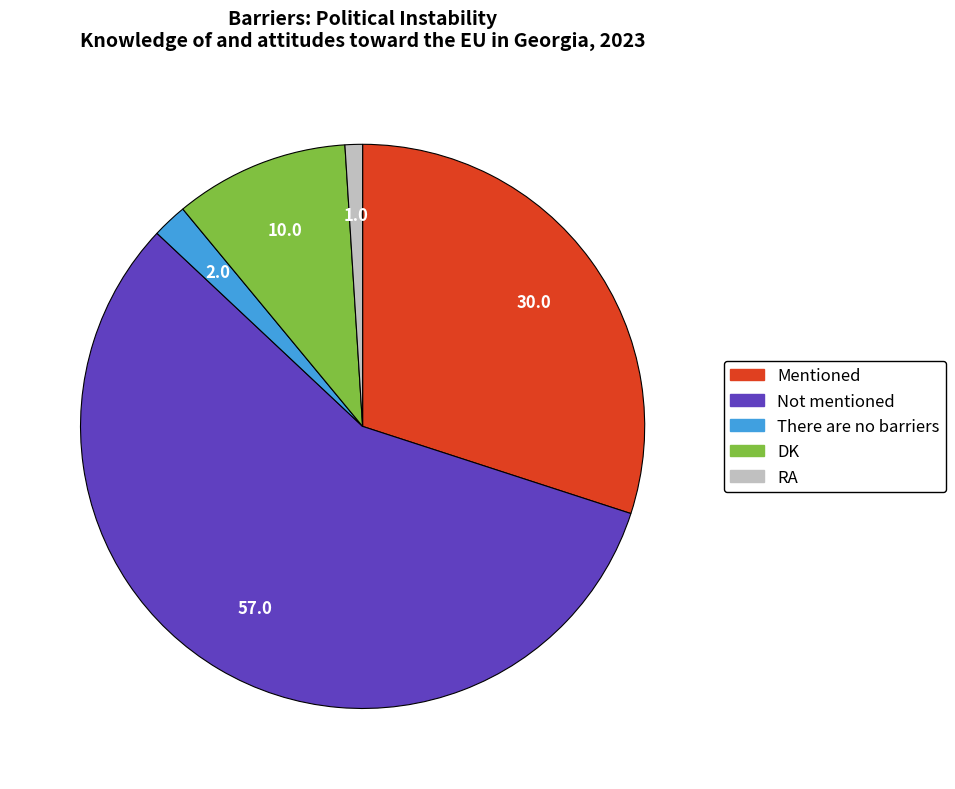

What is the largest slice in the pie chart?

Not mentioned